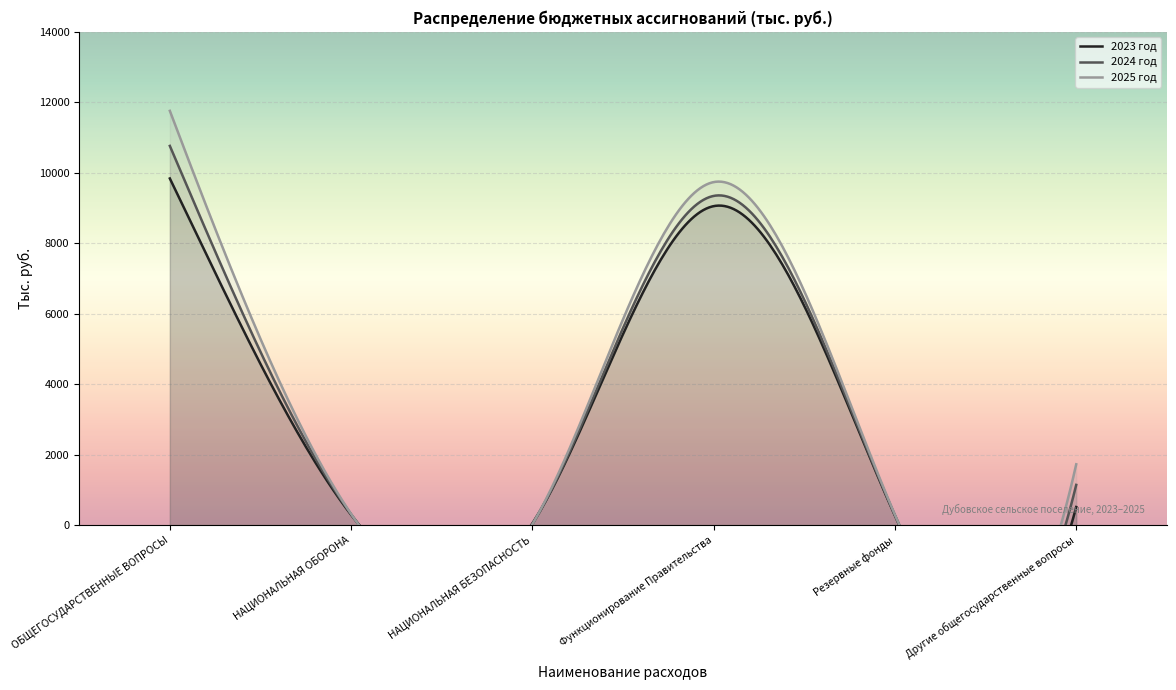

The value of 2023 год at Другие общегосударственные вопросы is 842.9. True or false?

False